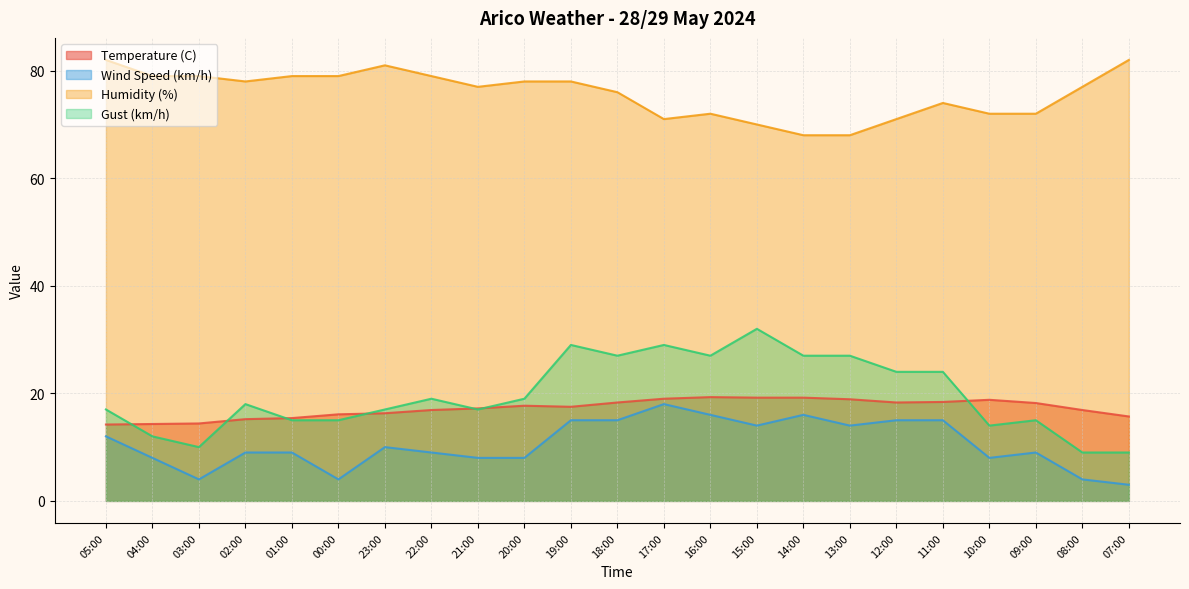

Reading left to right, transcribe all the data shown in this chart.

Temperature (C): 05:00=14.2	04:00=14.3	03:00=14.4	02:00=15.2	01:00=15.4	00:00=16.1	23:00=16.3	22:00=16.9	21:00=17.2	20:00=17.7	19:00=17.5	18:00=18.3	17:00=19.0	16:00=19.3	15:00=19.2	14:00=19.2	13:00=18.9	12:00=18.3	11:00=18.4	10:00=18.8	09:00=18.2	08:00=16.9	07:00=15.7
Wind Speed (km/h): 05:00=12.0	04:00=8.0	03:00=4.0	02:00=9.0	01:00=9.0	00:00=4.0	23:00=10.0	22:00=9.0	21:00=8.0	20:00=8.0	19:00=15.0	18:00=15.0	17:00=18.0	16:00=16.0	15:00=14.0	14:00=16.0	13:00=14.0	12:00=15.0	11:00=15.0	10:00=8.0	09:00=9.0	08:00=4.0	07:00=3.0
Humidity (%): 05:00=82.0	04:00=79.0	03:00=79.0	02:00=78.0	01:00=79.0	00:00=79.0	23:00=81.0	22:00=79.0	21:00=77.0	20:00=78.0	19:00=78.0	18:00=76.0	17:00=71.0	16:00=72.0	15:00=70.0	14:00=68.0	13:00=68.0	12:00=71.0	11:00=74.0	10:00=72.0	09:00=72.0	08:00=77.0	07:00=82.0
Gust (km/h): 05:00=17.0	04:00=12.0	03:00=10.0	02:00=18.0	01:00=15.0	00:00=15.0	23:00=17.0	22:00=19.0	21:00=17.0	20:00=19.0	19:00=29.0	18:00=27.0	17:00=29.0	16:00=27.0	15:00=32.0	14:00=27.0	13:00=27.0	12:00=24.0	11:00=24.0	10:00=14.0	09:00=15.0	08:00=9.0	07:00=9.0